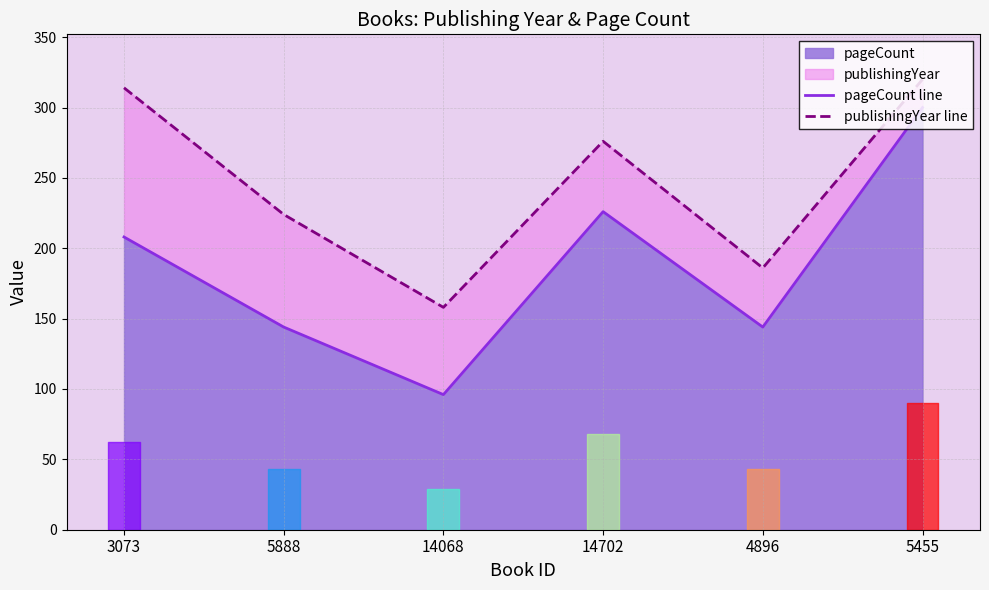

True or false: publishingYear line has more than 0 points higher than both neighbors.

True